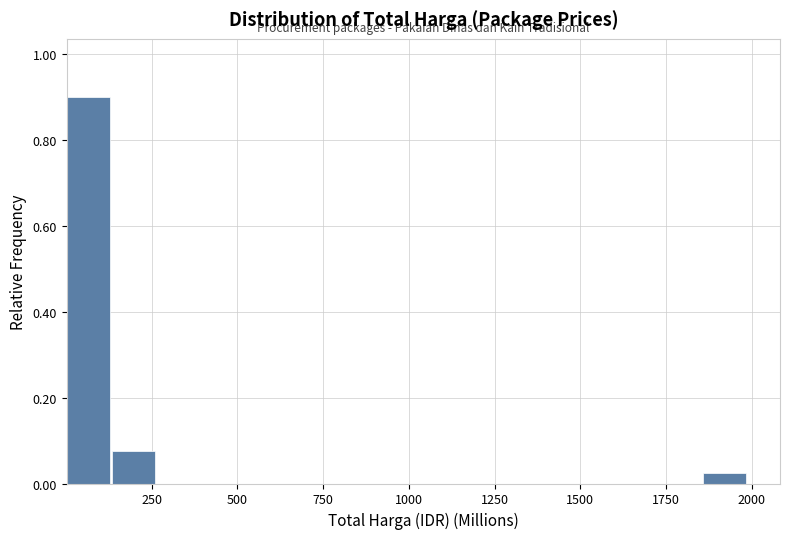

Around what value on the x-axis is the tallest bar? Give the approximate position of its centre, as read against the axis.

50